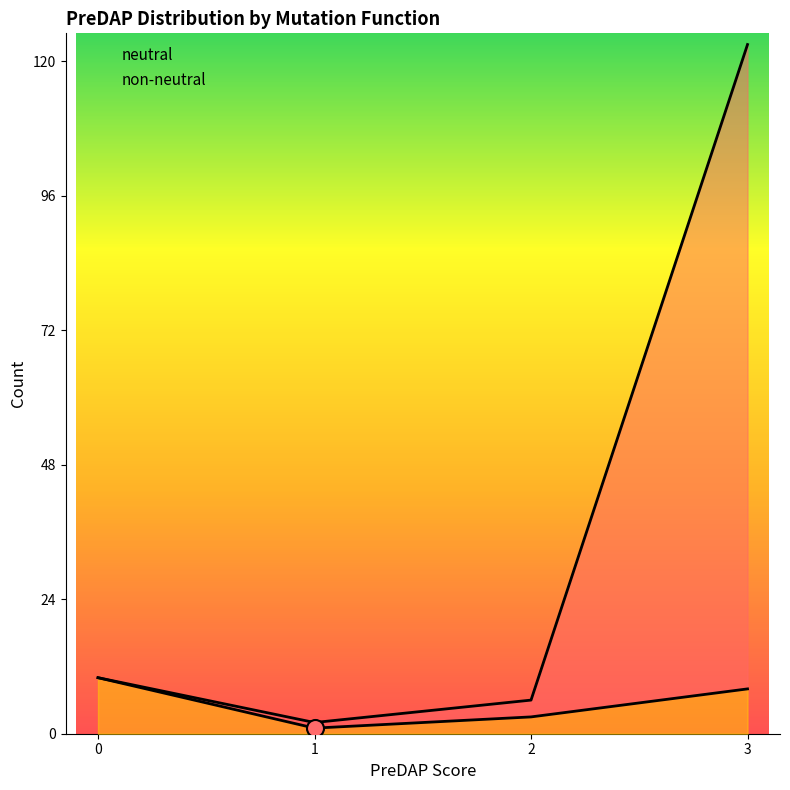

What are all the series names shown in the legend?

neutral, non-neutral